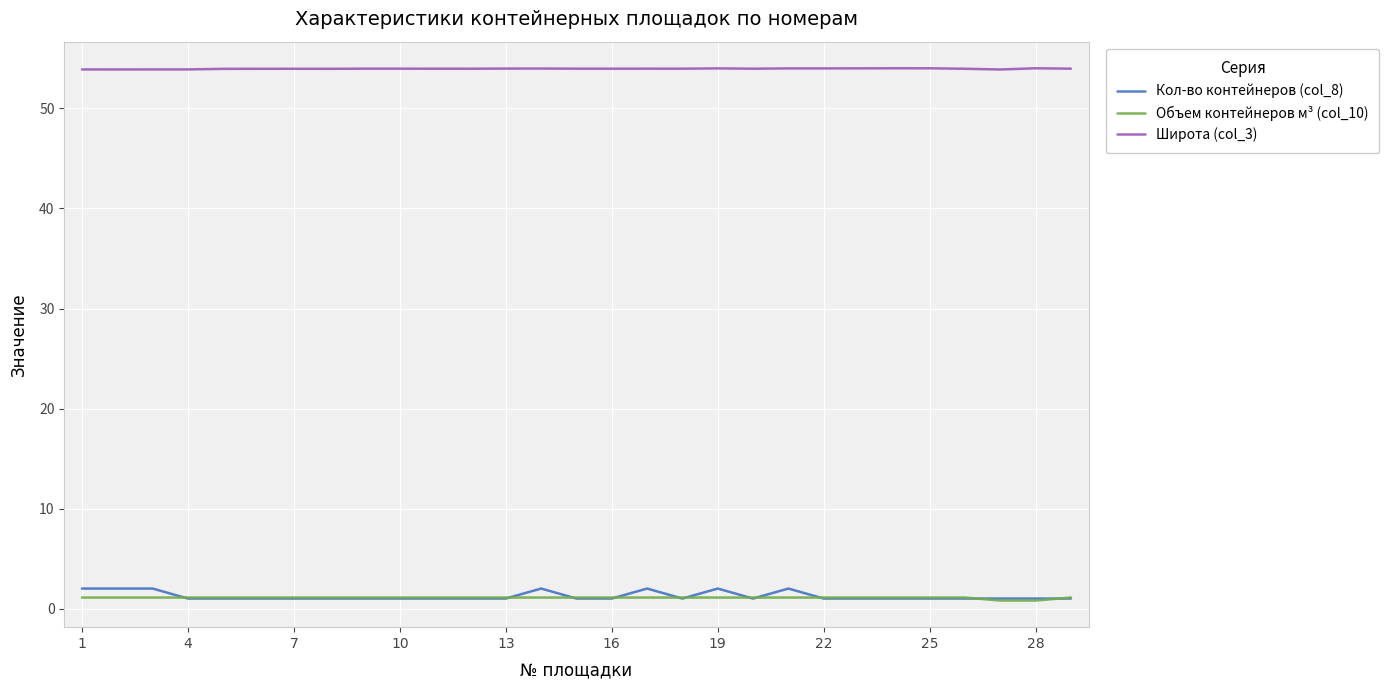

True or false: Объем контейнеров м³ (col_10) and Широта (col_3) cross at least once.

False